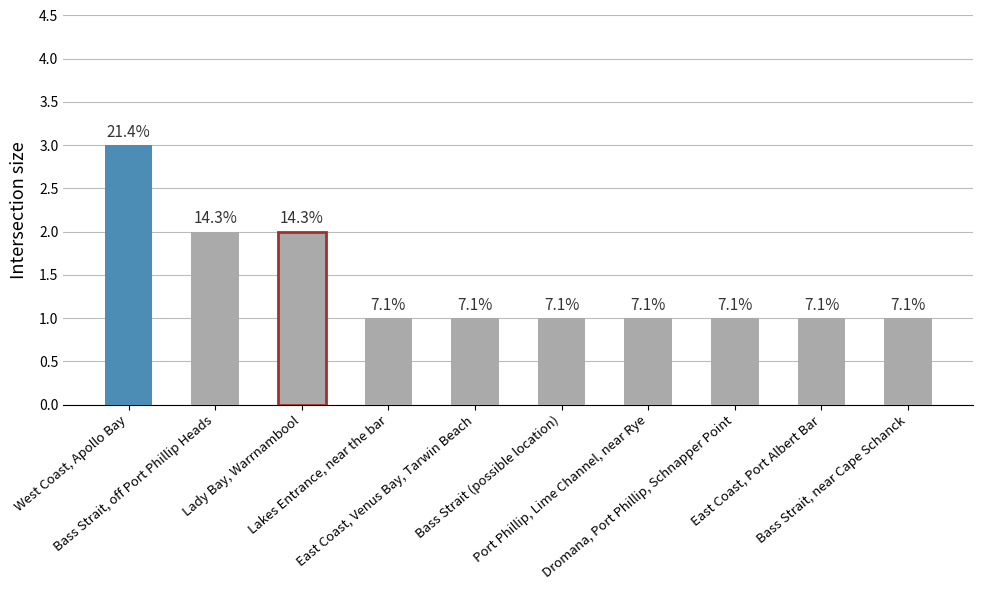

True or false: the data shows 4 at West Coast, Apollo Bay.

False